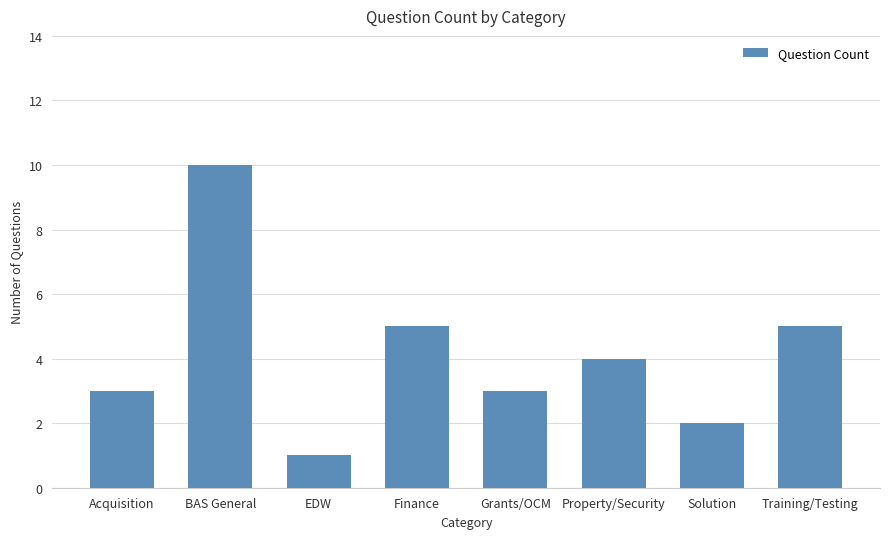

What is the label of the 7th bar from the left?

Solution